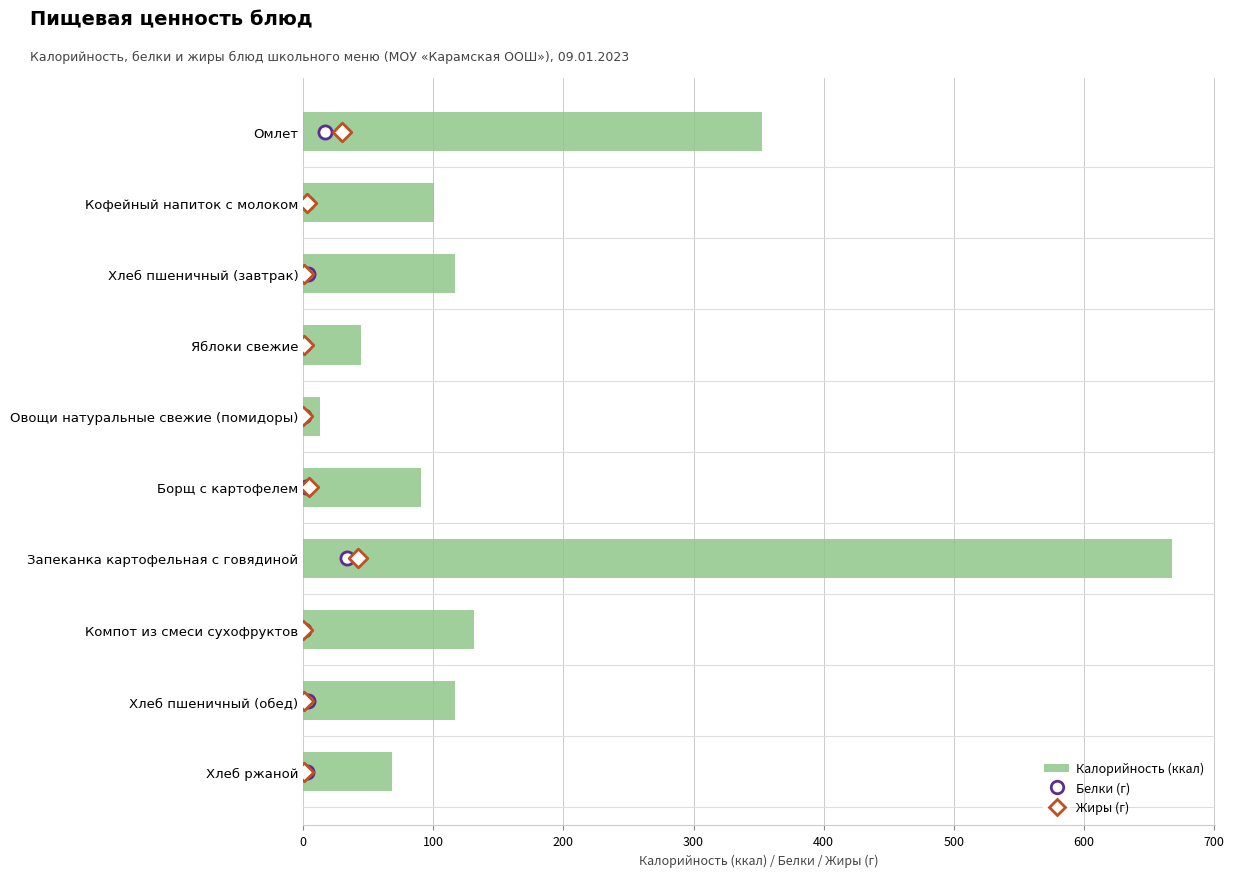

Which series reaches the minimum Y coordinate?

Белки (г)